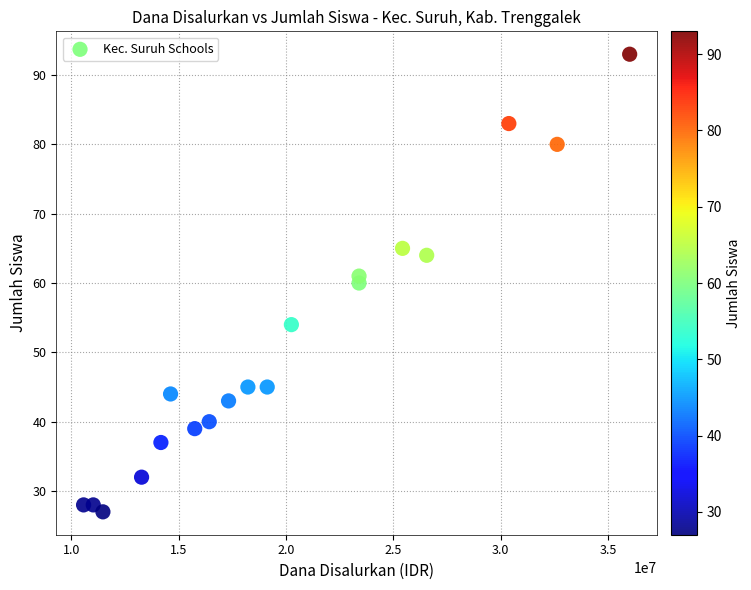

What is the range of Y values (max minus min)?

66